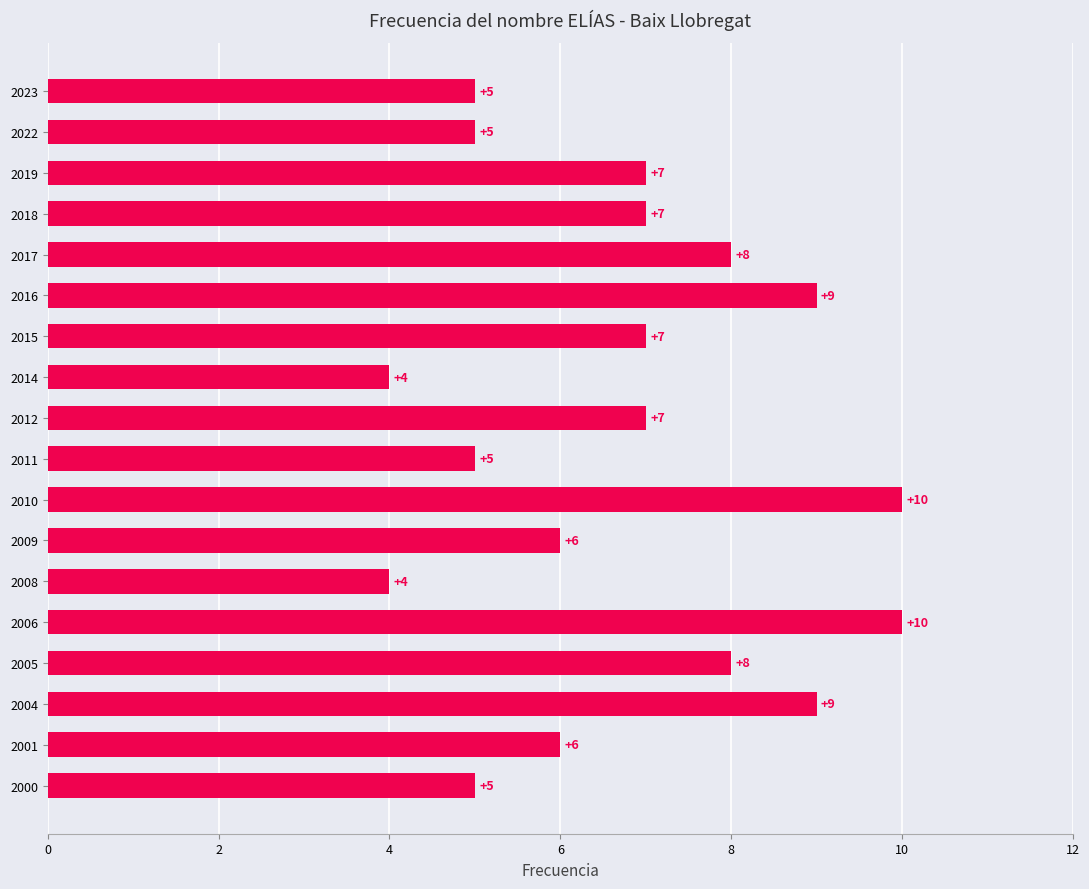

What is the smallest value displayed?

4